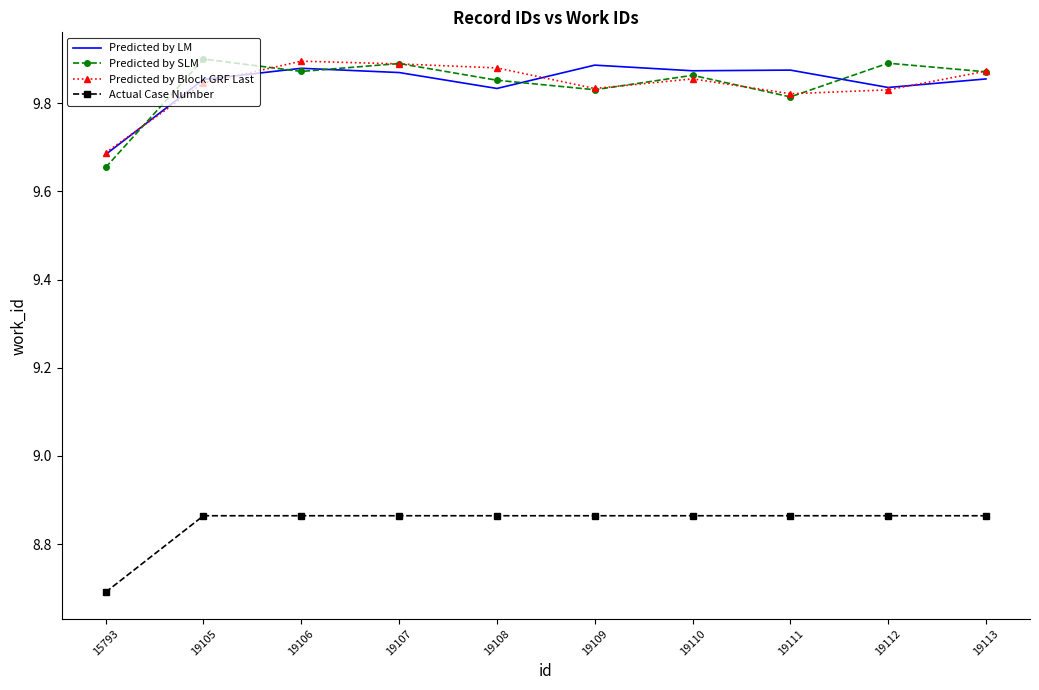

What is the difference between the maximum and minimum values in the Predicted by Block GRF Last series?

0.2